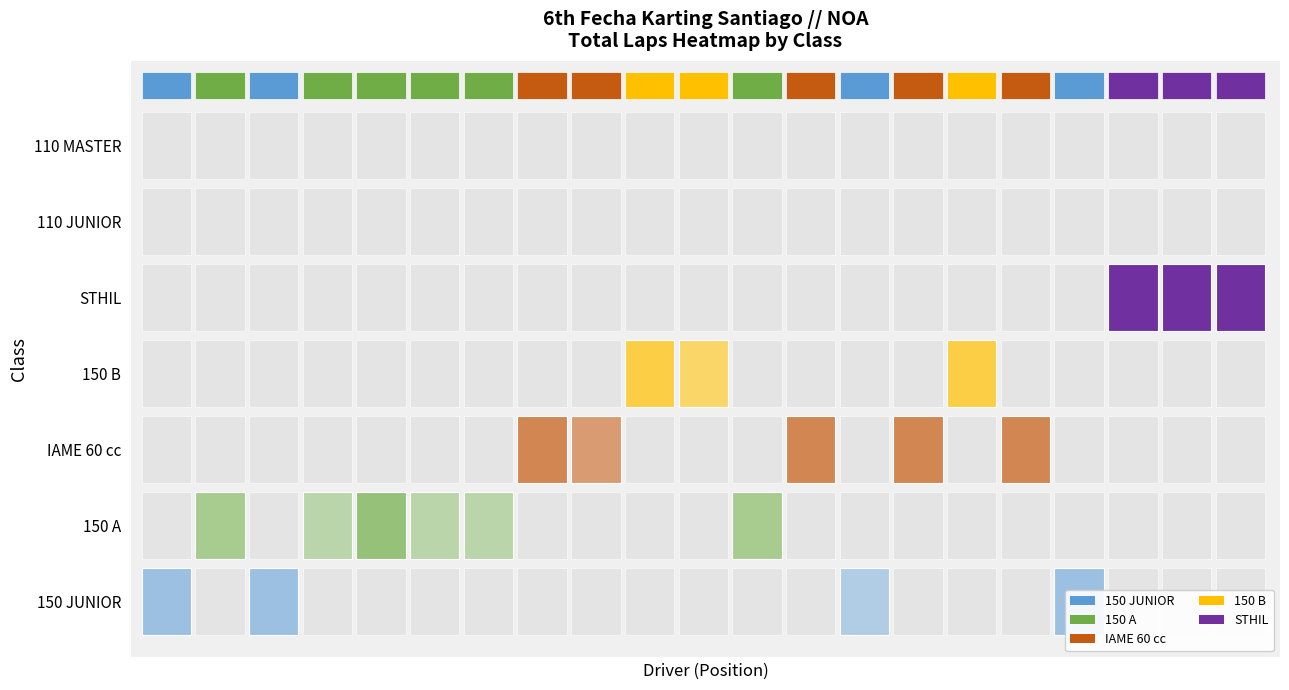

At which category is the sum across all series the highest?

LIVERANI LORENZO(STHIL)